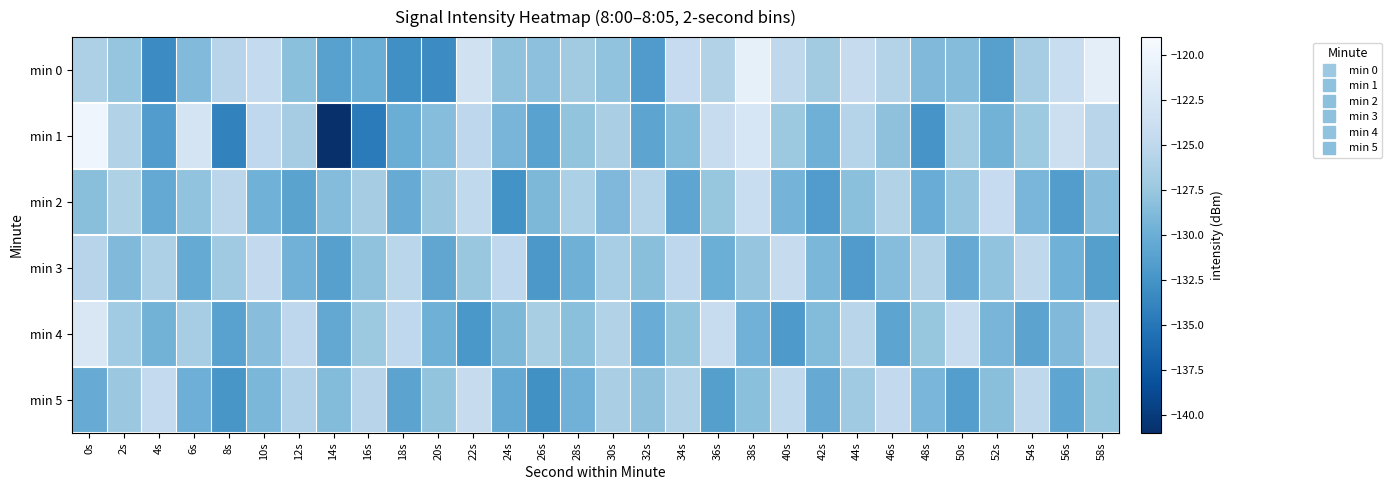

What is the spread (max minus min) of values at 20s?

5.8